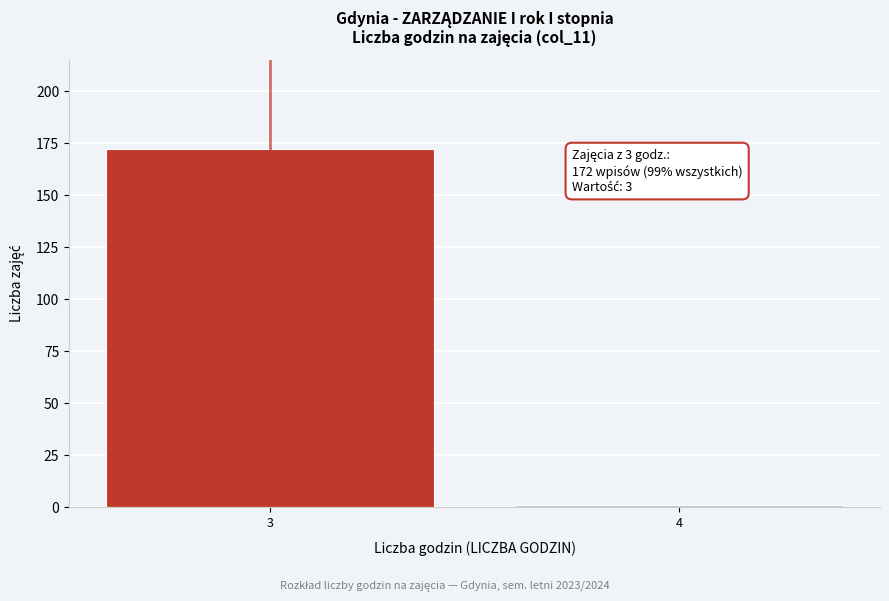

Reading right to left, transcribe all the data shown in this chart.

1	172